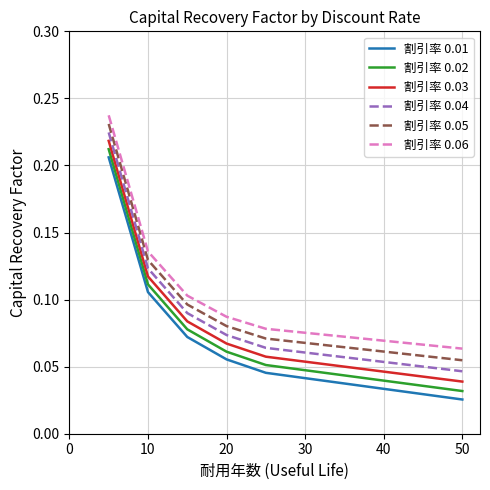

True or false: 割引率 0.01 and 割引率 0.06 cross at least once.

False